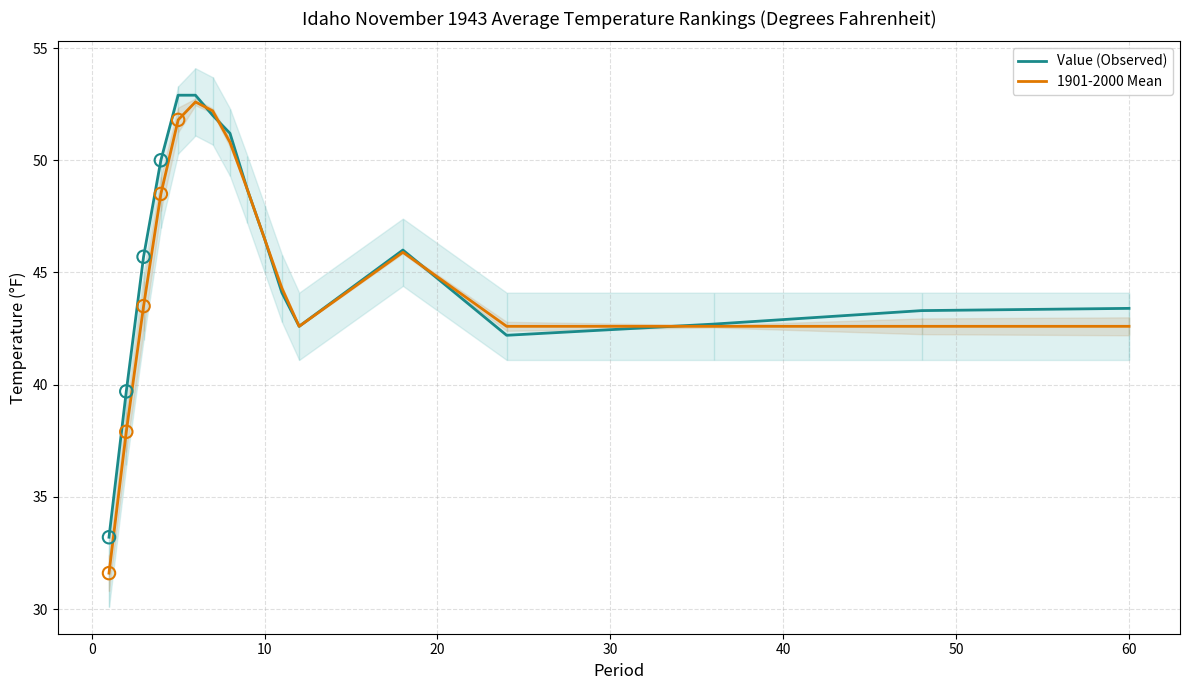

What is the minimum value for 1901-2000 Mean?

31.6